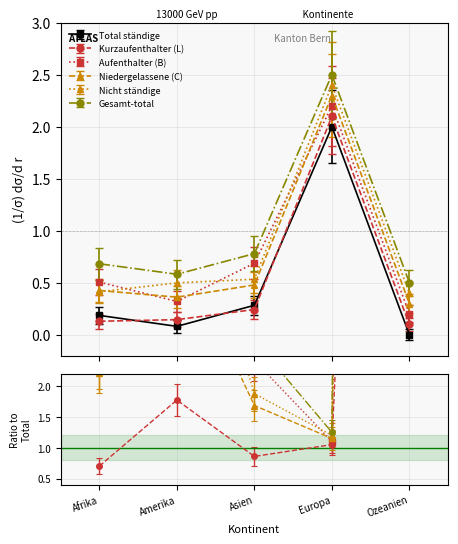

Which series has the widest spread of values?

Niedergelassene (C)